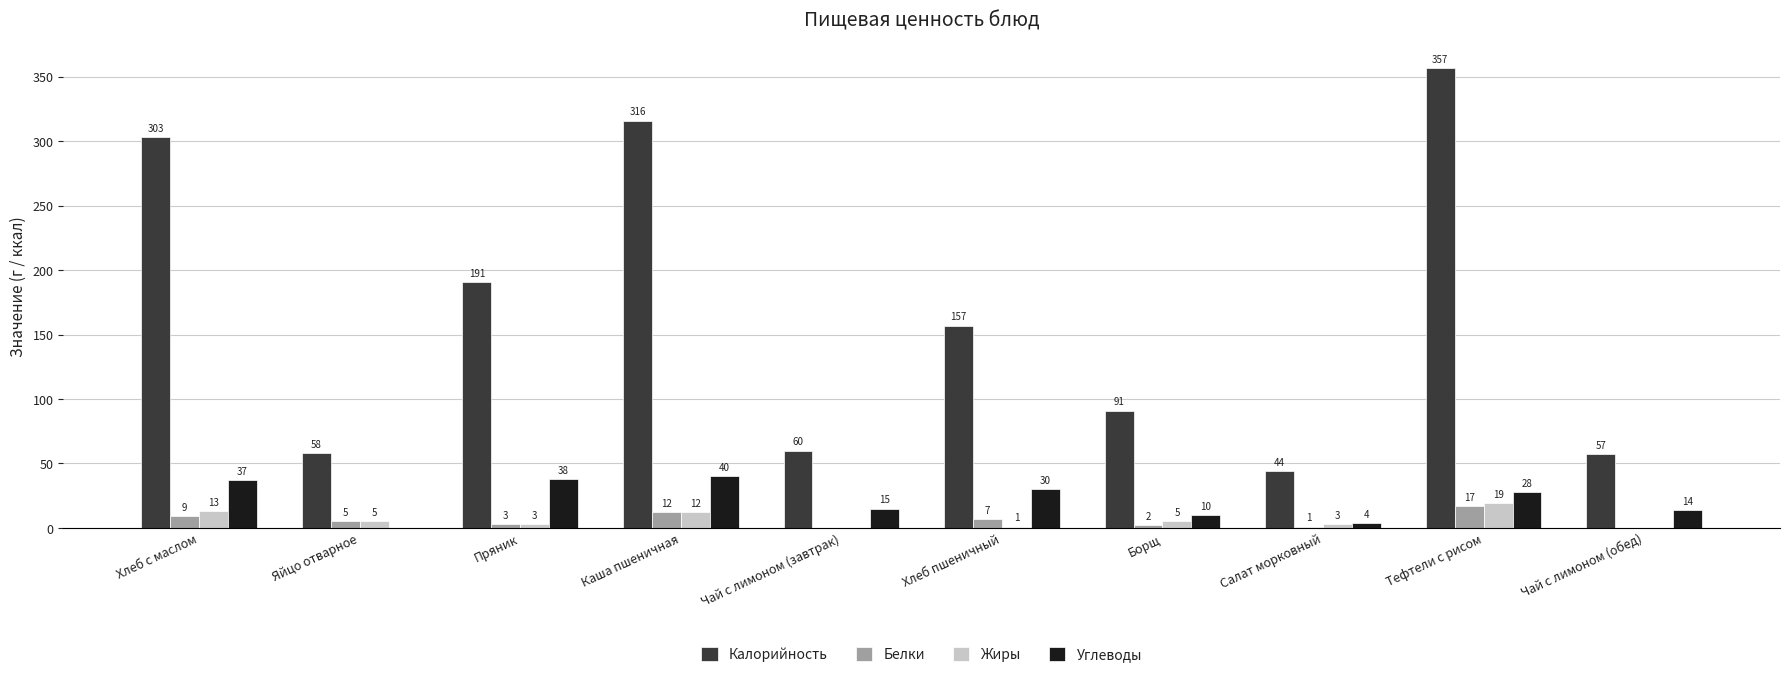

What is the sum of all Калорийность values?

1634